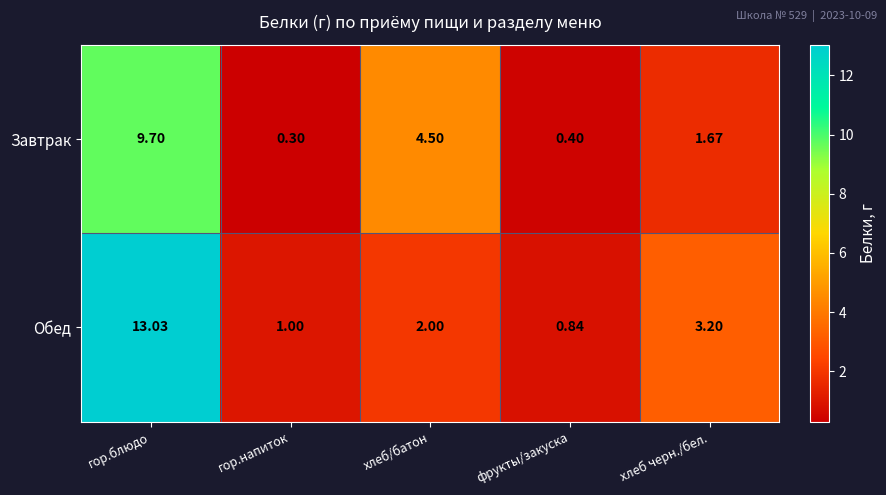

Rank the series at хлеб черн./бел. from highest to lowest value.

Обед, Завтрак